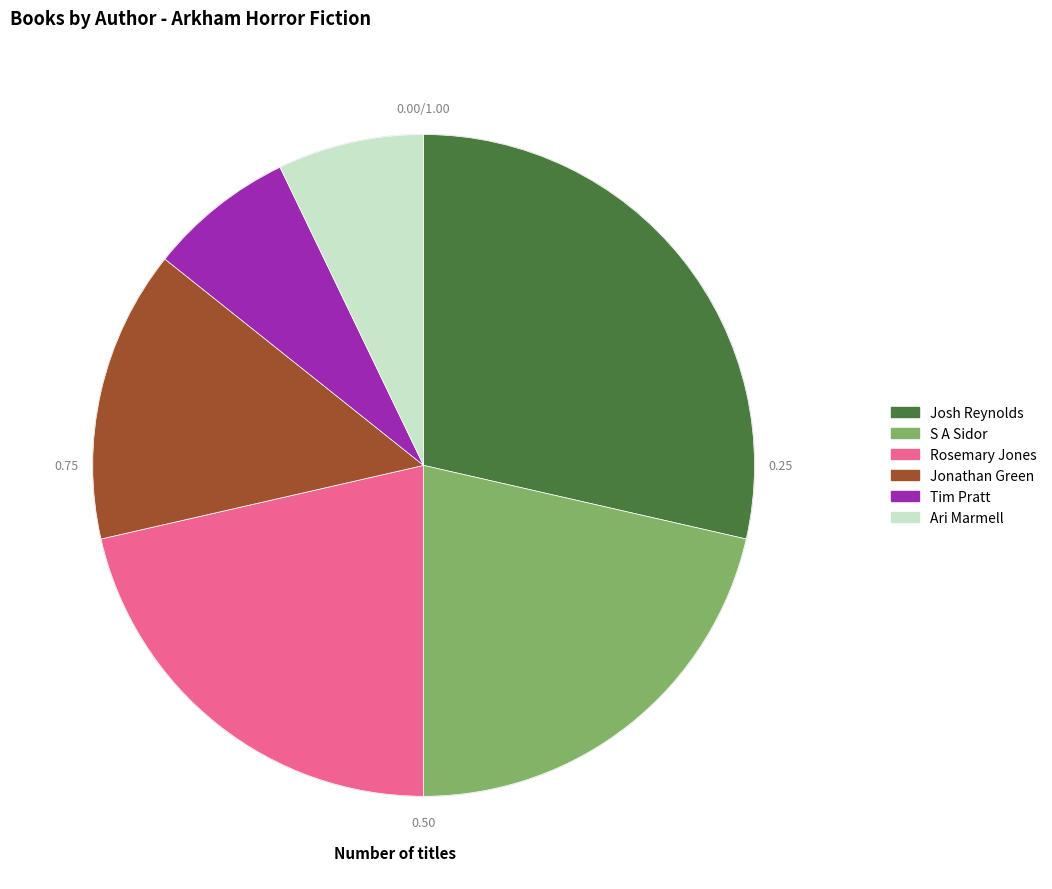

True or false: Ari Marmell accounts for 21% of the total.

False